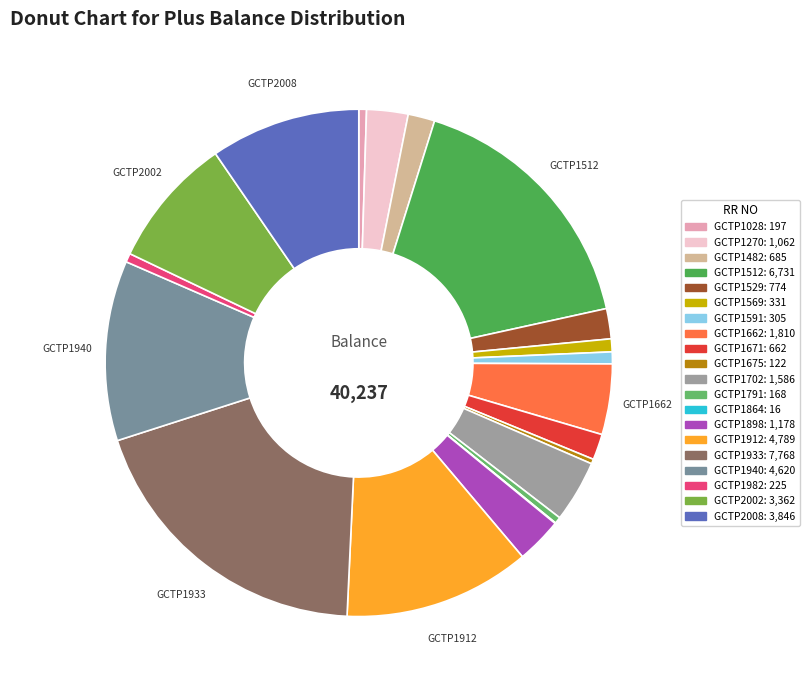

Combined, do GCTP1671 and GCTP1675 account for over 50%?

No